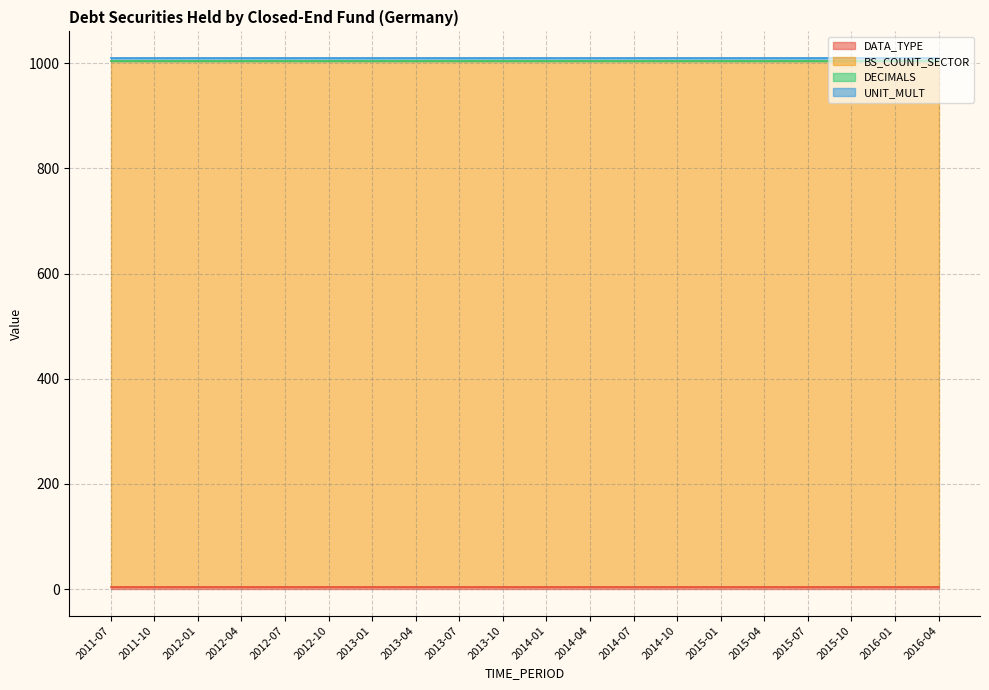

Rank the series at 2014-10 from highest to lowest value.

BS_COUNT_SECTOR, UNIT_MULT, DATA_TYPE, DECIMALS